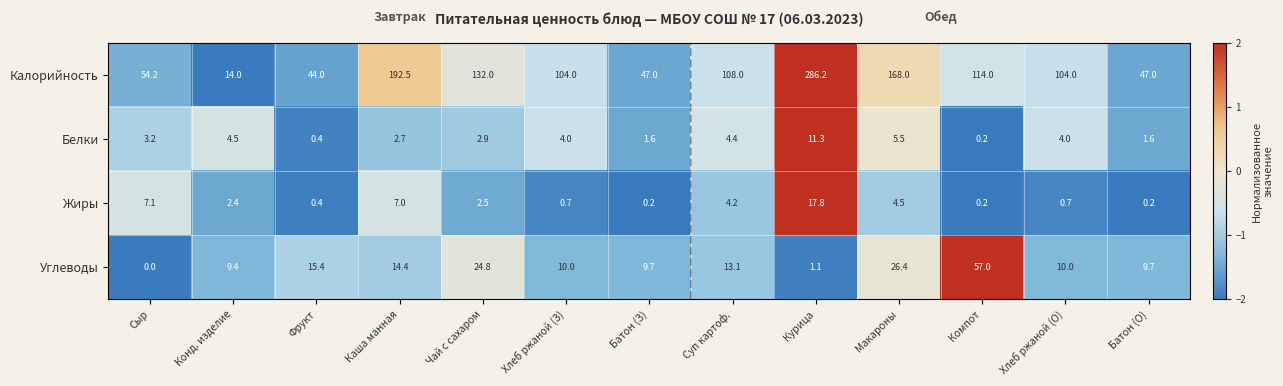

List the series in order of their peak value, highest first.

Калорийность, Углеводы, Жиры, Белки